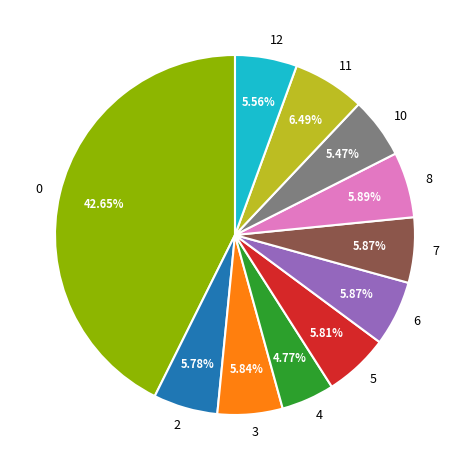

Does any single category account for the majority?

No